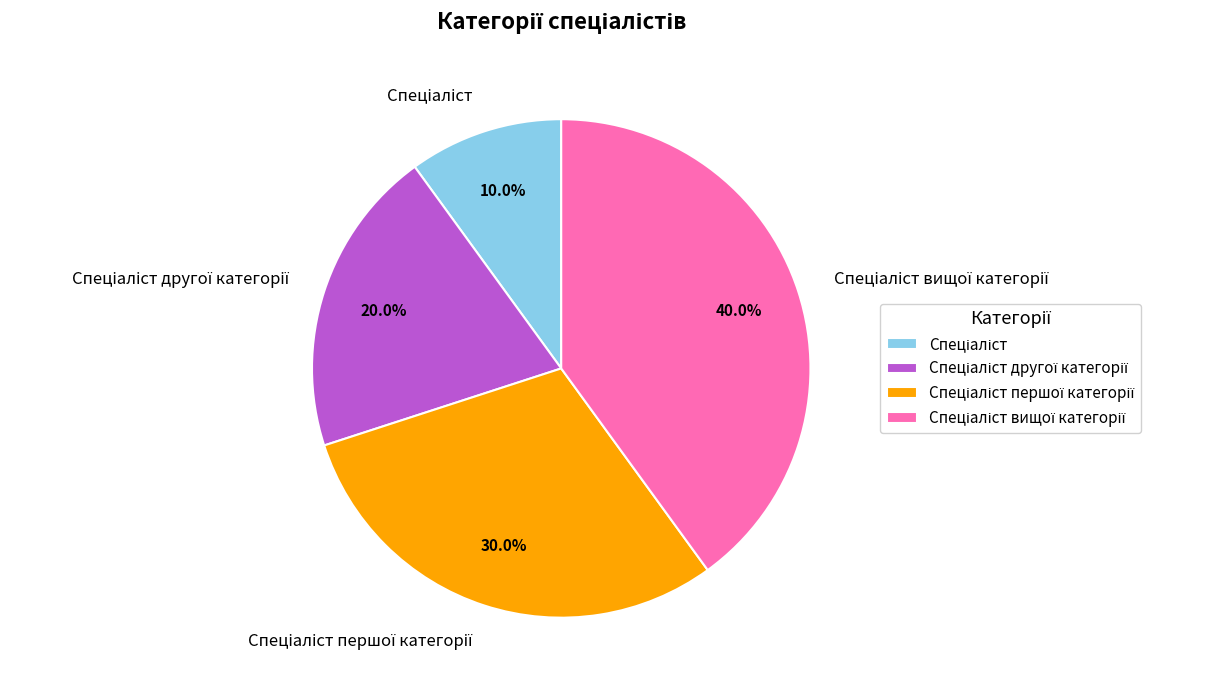

Is there a majority slice in this chart?

No